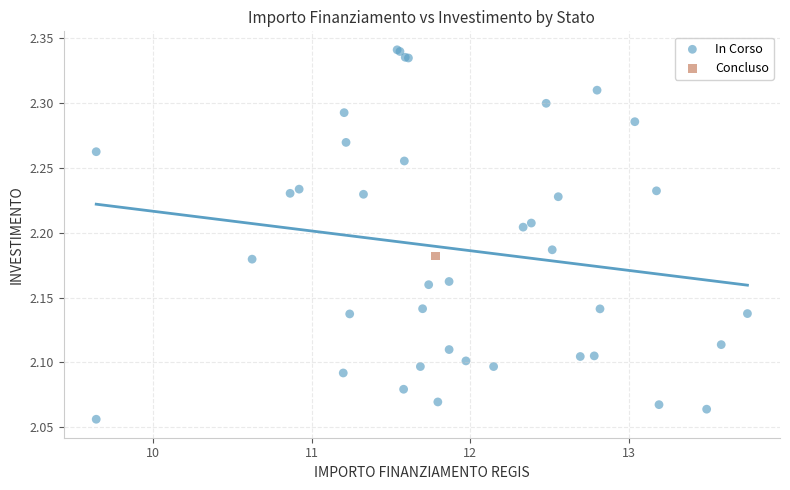

What are all the series names shown in the legend?

In Corso, Concluso